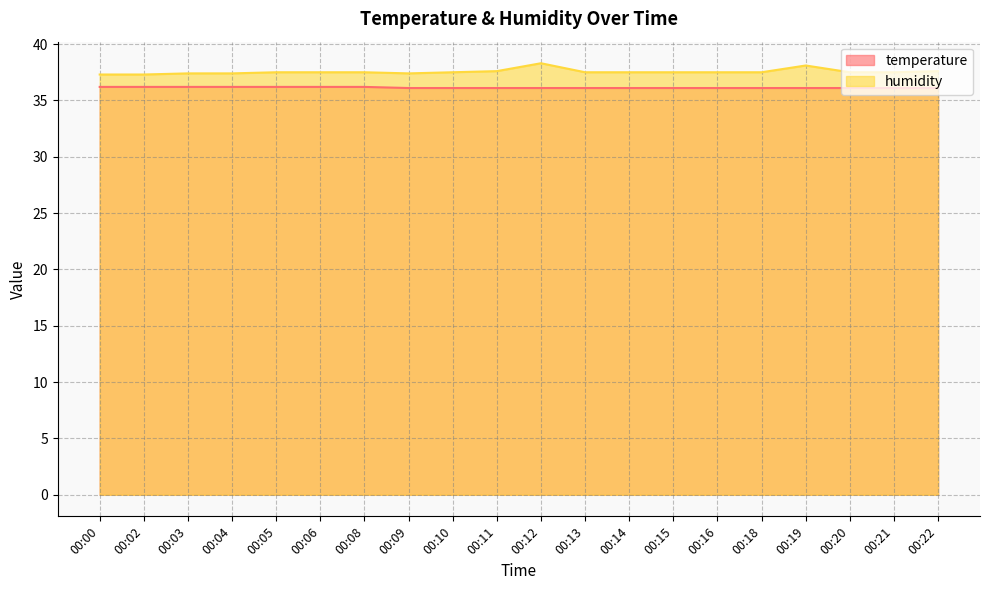

True or false: humidity and temperature intersect in this chart.

False